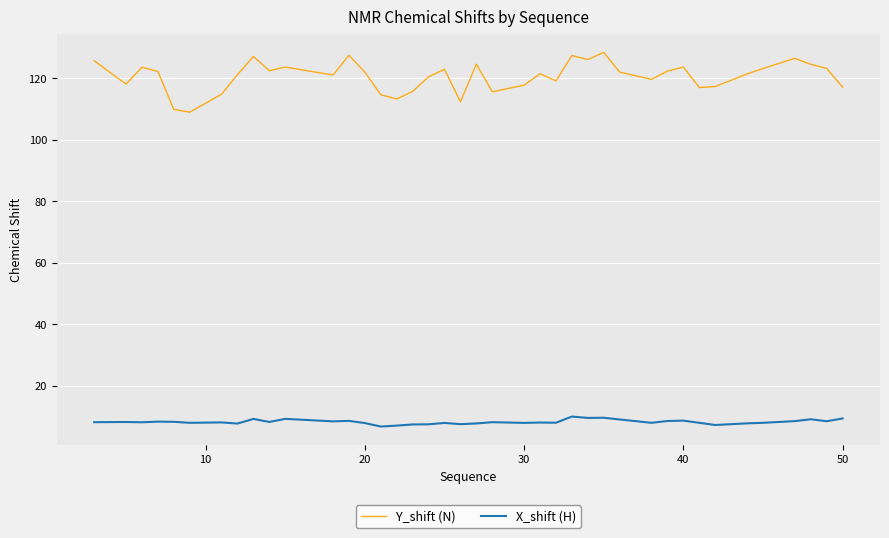

Which series has the largest total across all categories?

Y_shift (N)